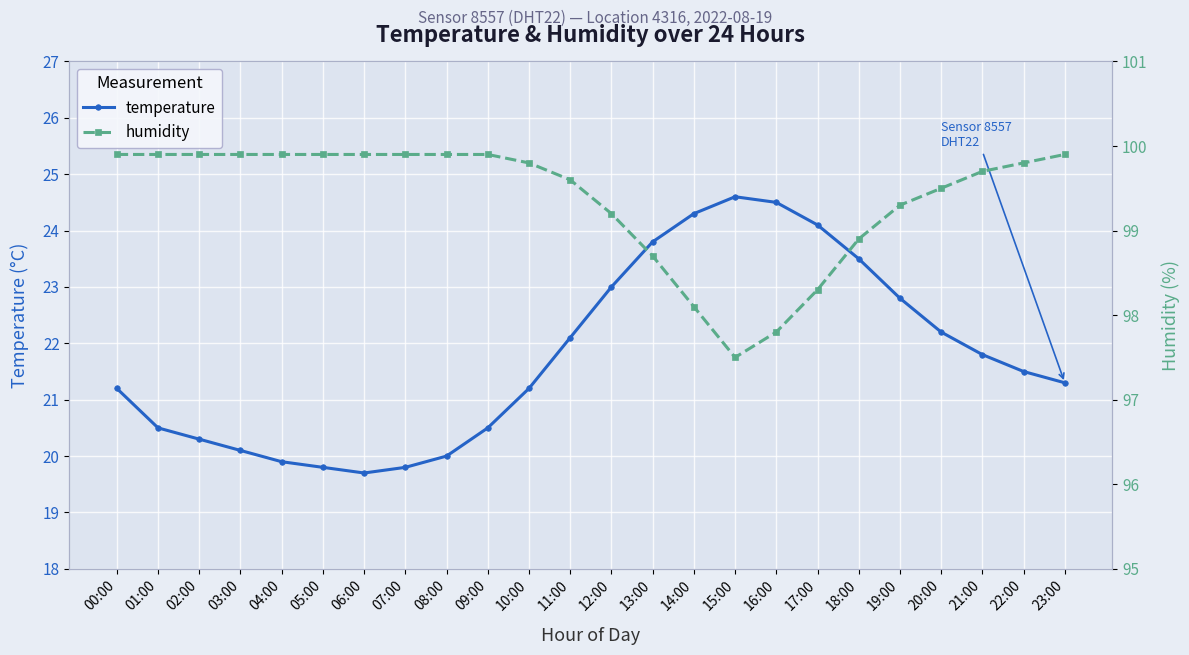

What is the spread (max minus min) of values at 15:00?

72.9